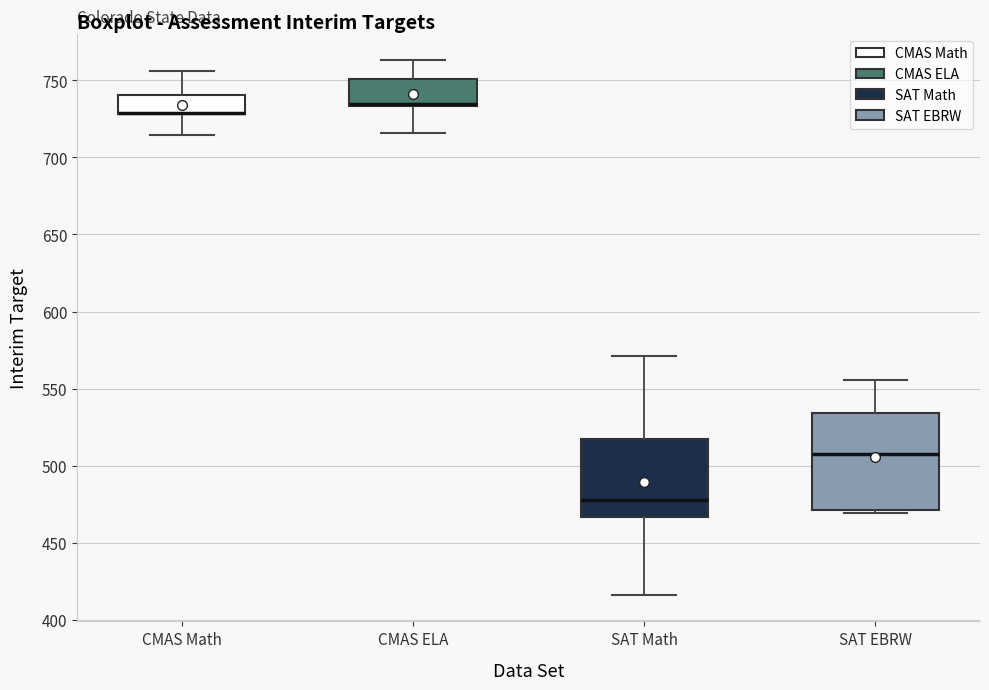

Reading left to right, transcribe this box plot: for each box, give where its median line is, the range the box spans, and where its two whiskers end, as read against the y-axis. The values are not printed on the chart, so give them approximately, as read against the axis.

CMAS Math: median 730 (drawn on the box's lower edge), box 730 to 740, whiskers 715 to 755
CMAS ELA: median 735 (drawn on the box's lower edge), box 735 to 750, whiskers 715 to 765
SAT Math: median 480, box 465 to 515, whiskers 415 to 570
SAT EBRW: median 510, box 470 to 535, whiskers 470 (just below the box's lower edge) to 555